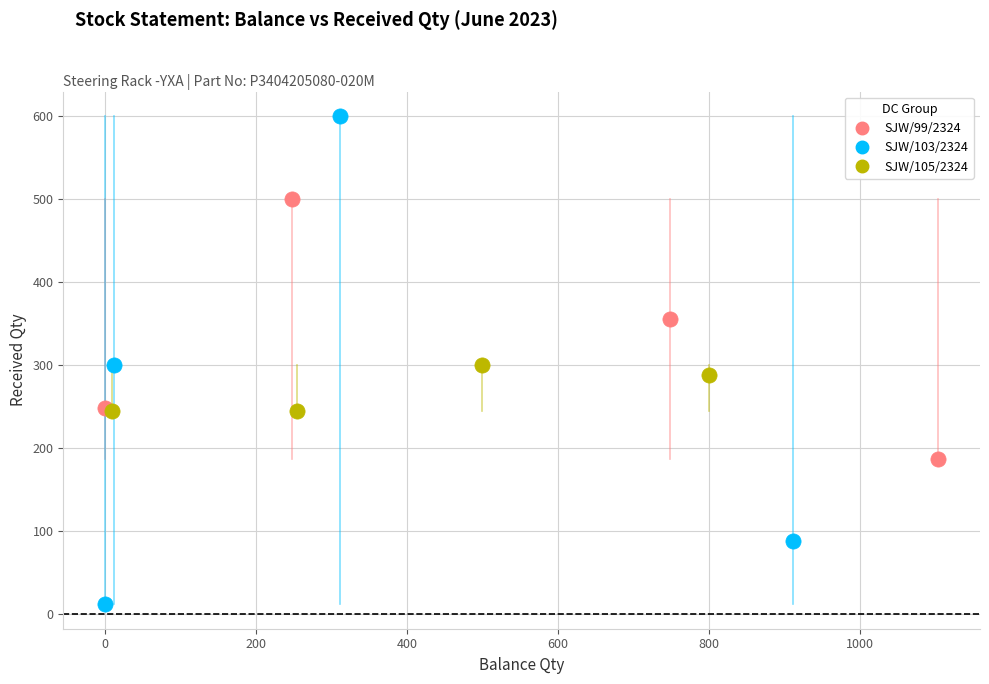

Which series contains the lowest Y value?

SJW/103/2324